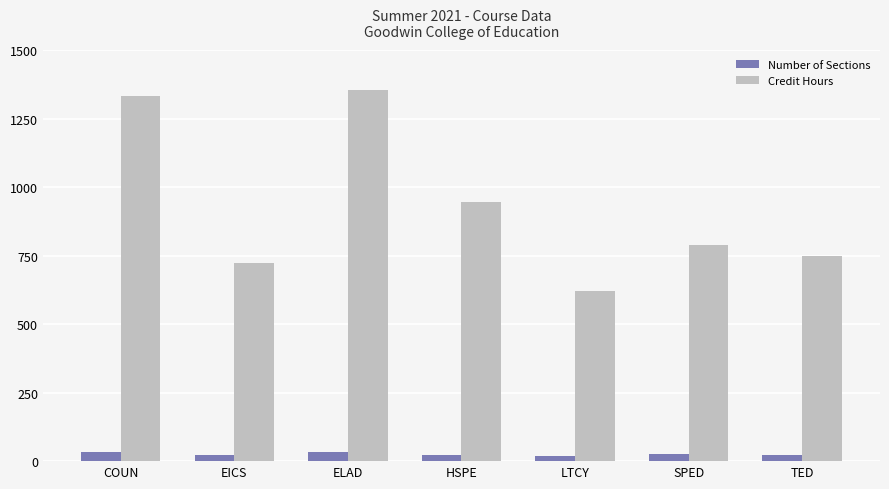

What is the difference between the Number of Sections values at EICS and HSPE?

1